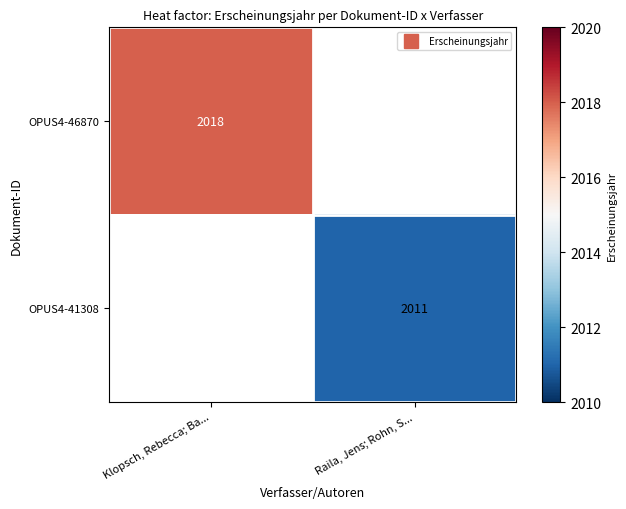

What value does the OPUS4-46870 series have at Klopsch, Rebecca; Ba...?

2018.0